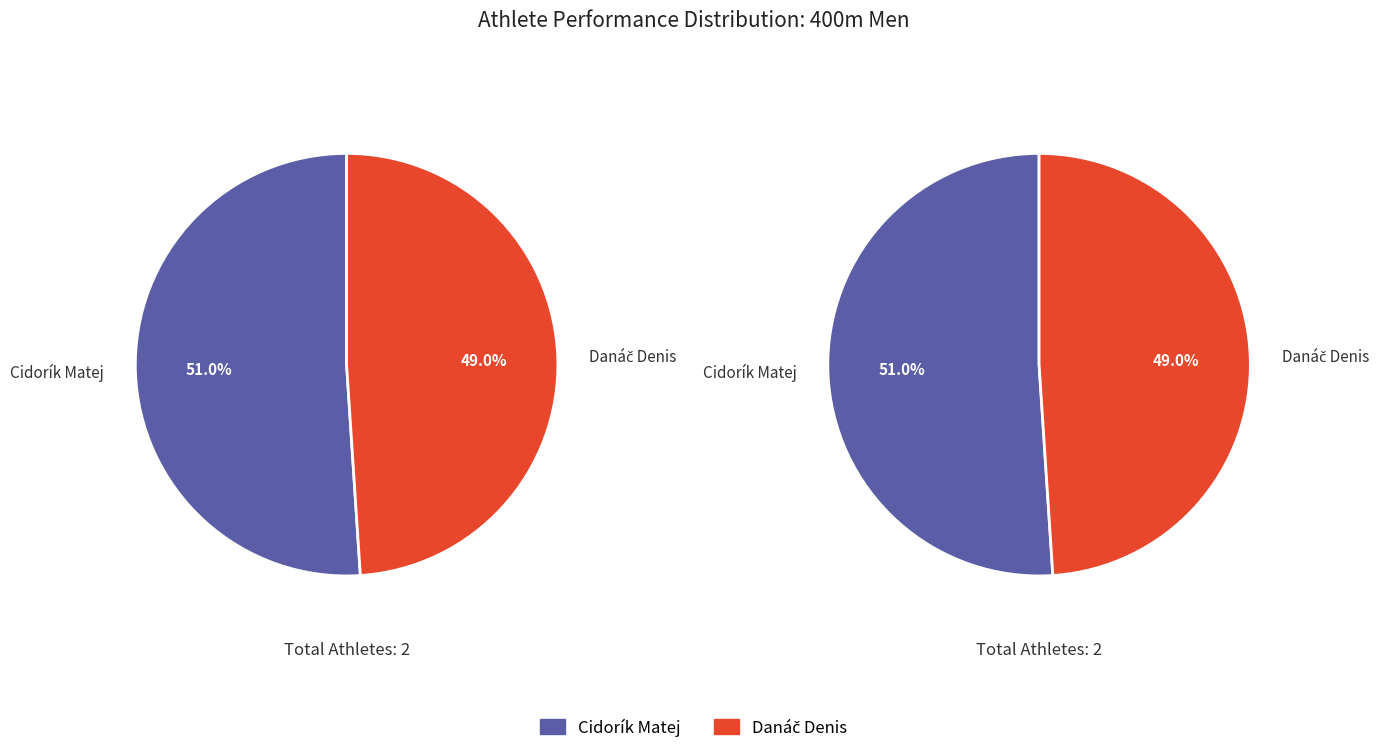

What is the ratio of the value at Danáč Denis to the value at Cidorík Matej?

1.0